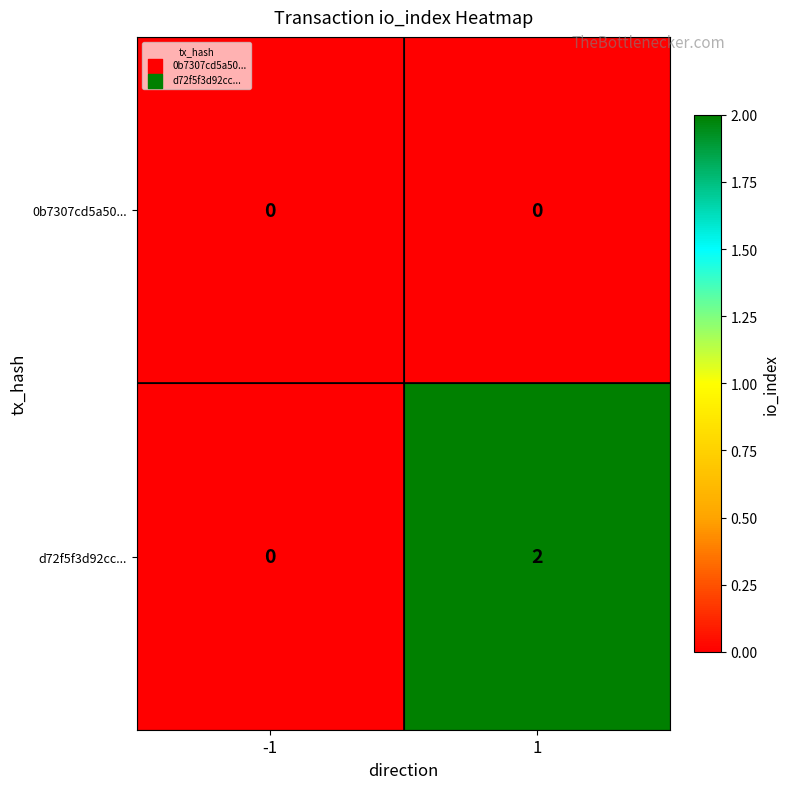

True or false: 0b7307cd5a50... has a value of 0 at 1.

True